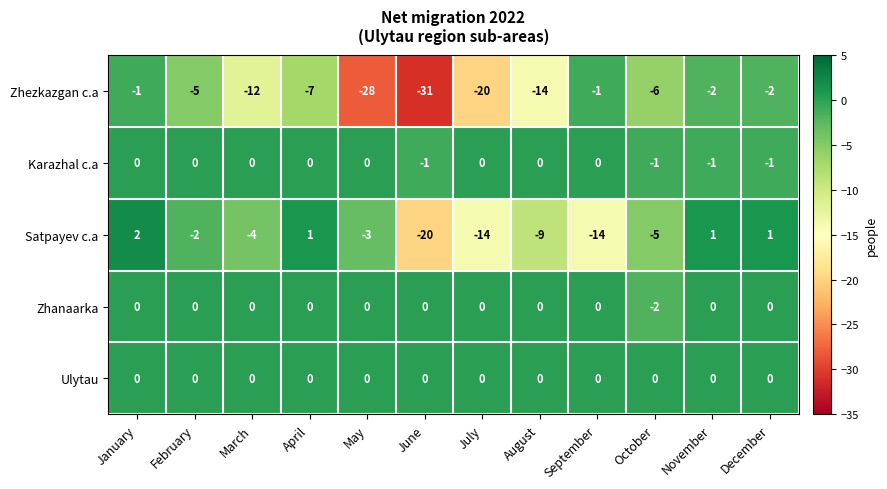

Between June and September, which series saw the biggest shift?

Zhezkazgan c.a